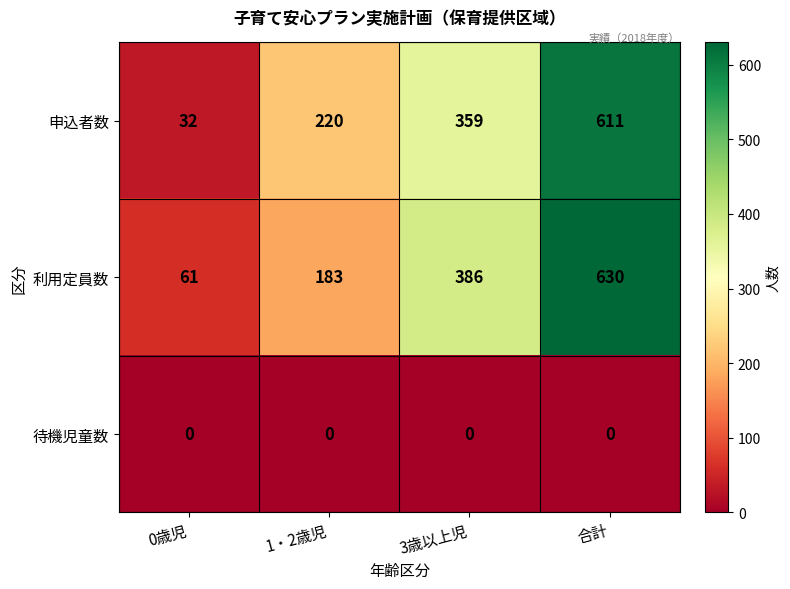

Which series has the largest total across all categories?

利用定員数